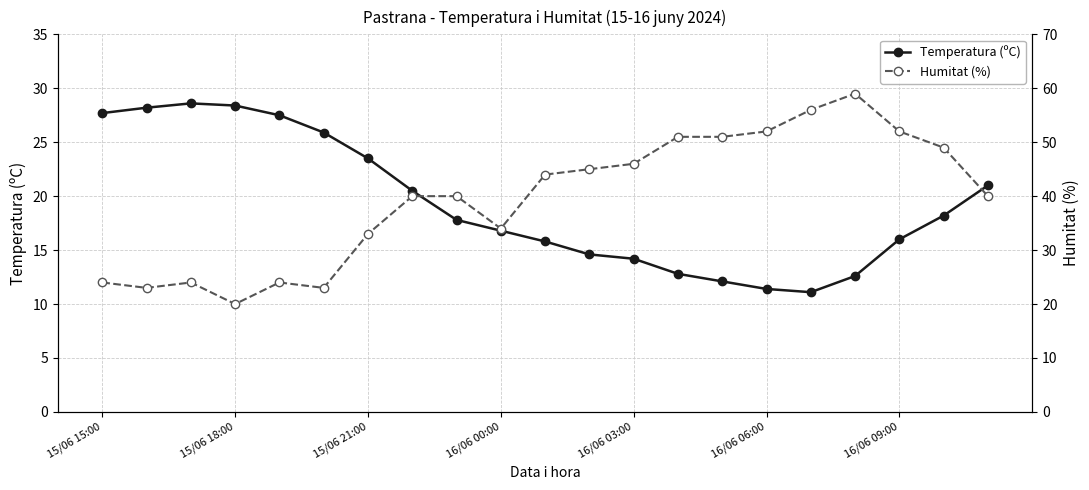

At which label is Humitat (%) closest to 39?

7